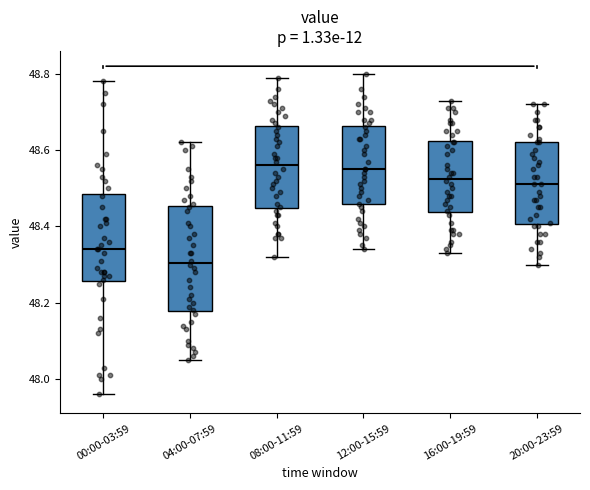

Where does the median line of the box for 12:00-15:59 sit on the y-axis? The values are not printed on the chart, so give them approximately, as read against the axis.

48.56